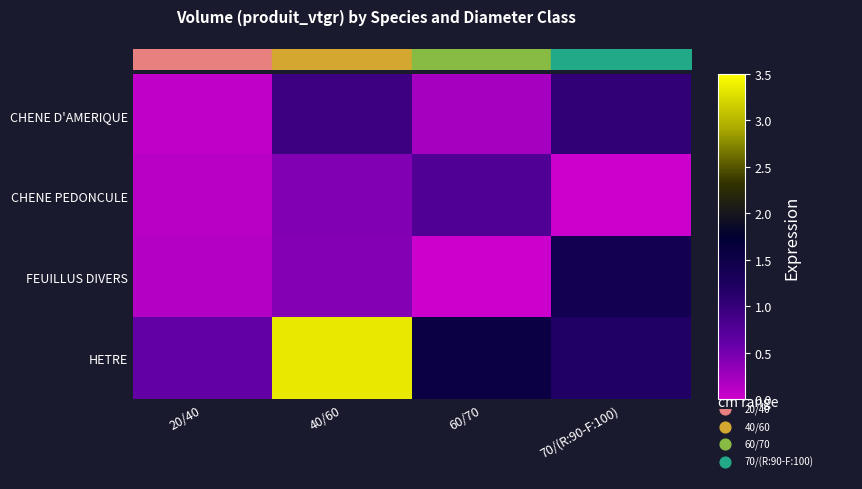

Is the value of HETRE at 20/40 greater than the value of CHENE PEDONCULE at 60/70?

No